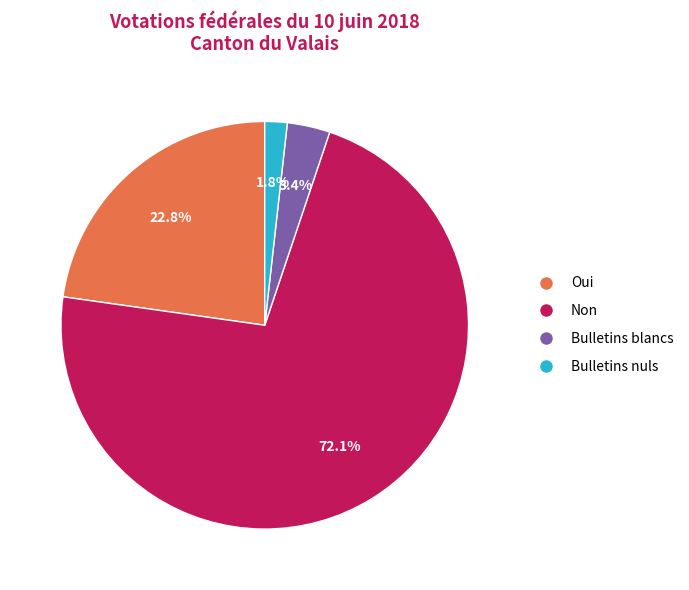

What portion of the pie excludes Bulletins nuls?

98.2%